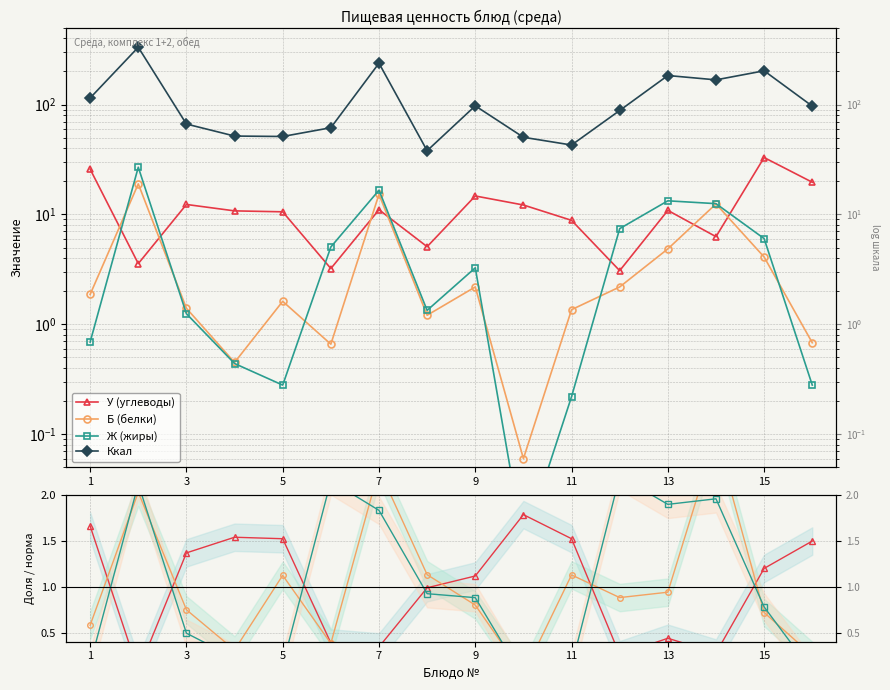

What are all the series names shown in the legend?

У (углеводы), Б (белки), Ж (жиры), Ккал